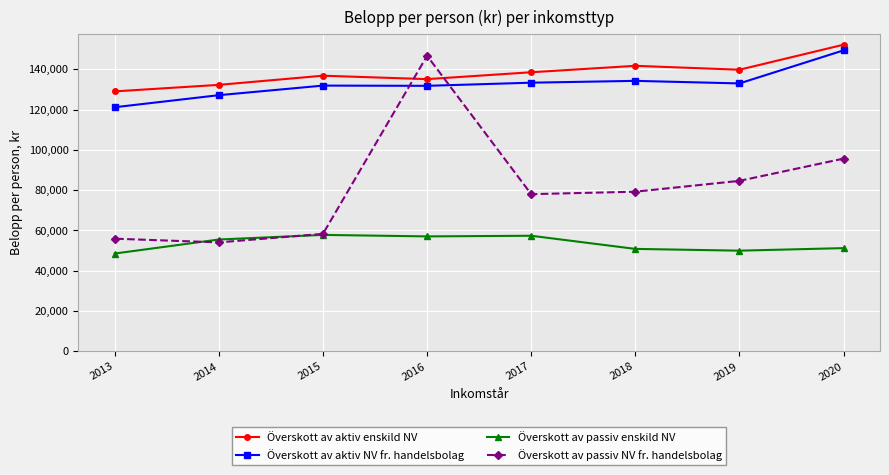

What is the total value across all series at 2016?

470667.8